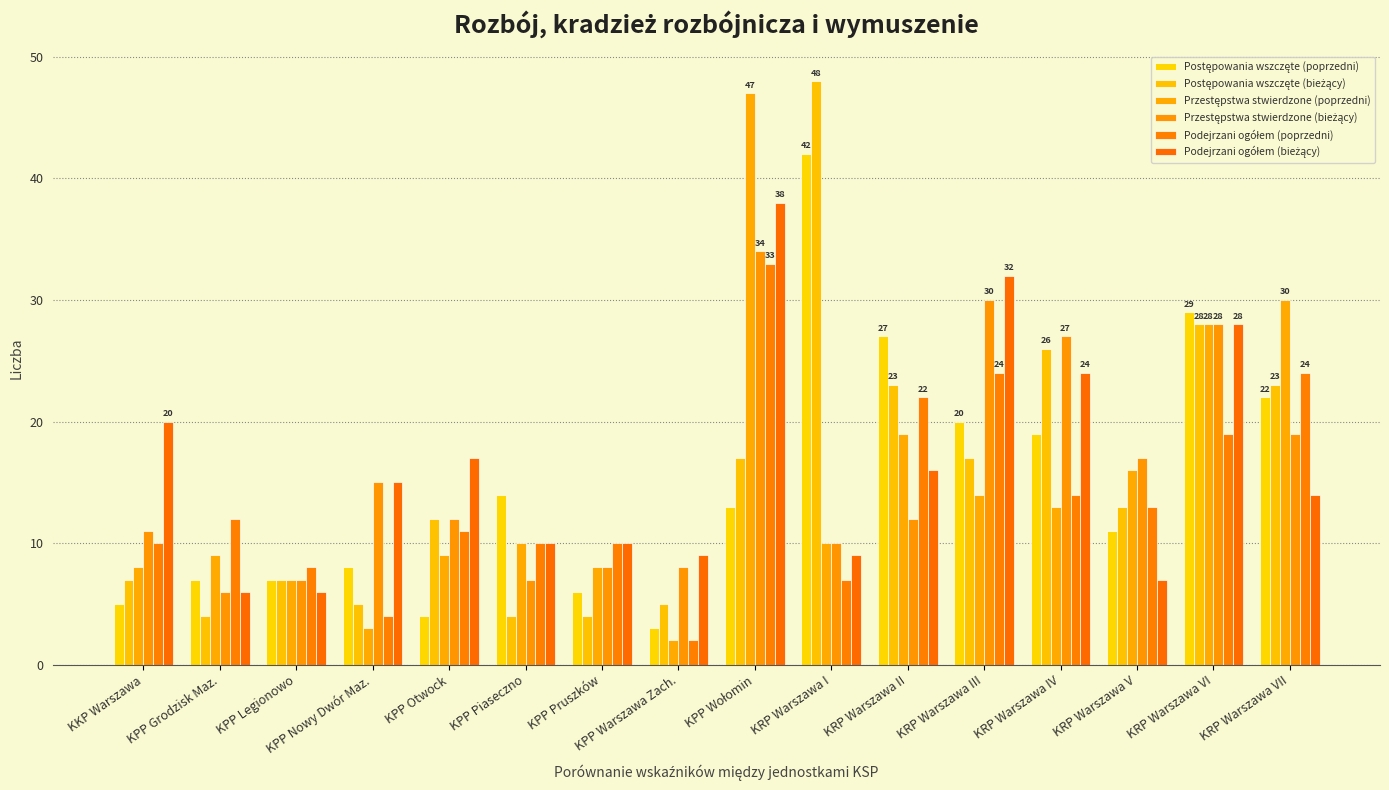

How many distinct data groups are displayed?

6